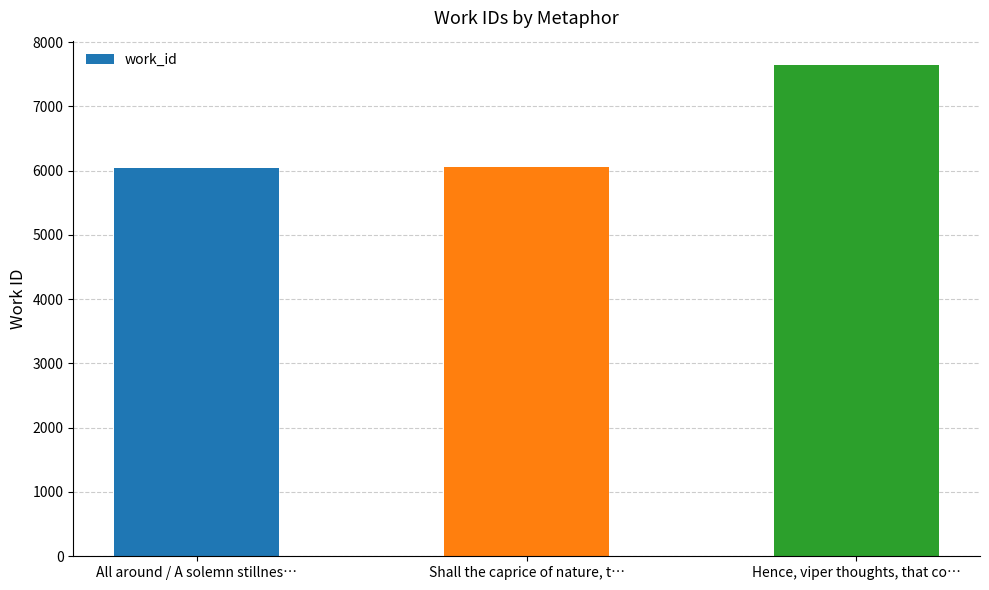

What is the smallest value displayed?

6045